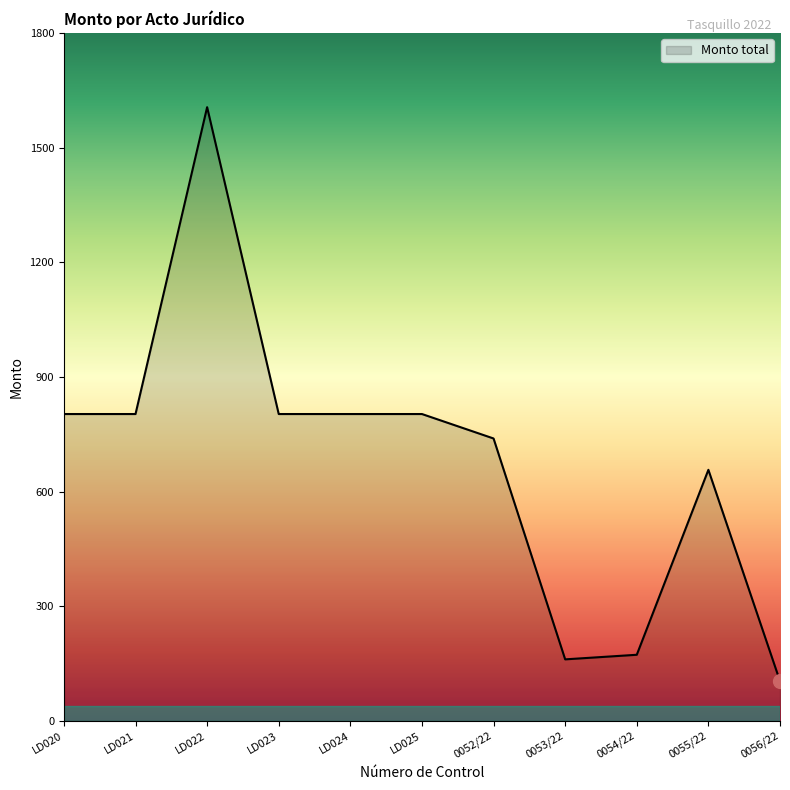

The value at 0055/22 is 1115. True or false?

False